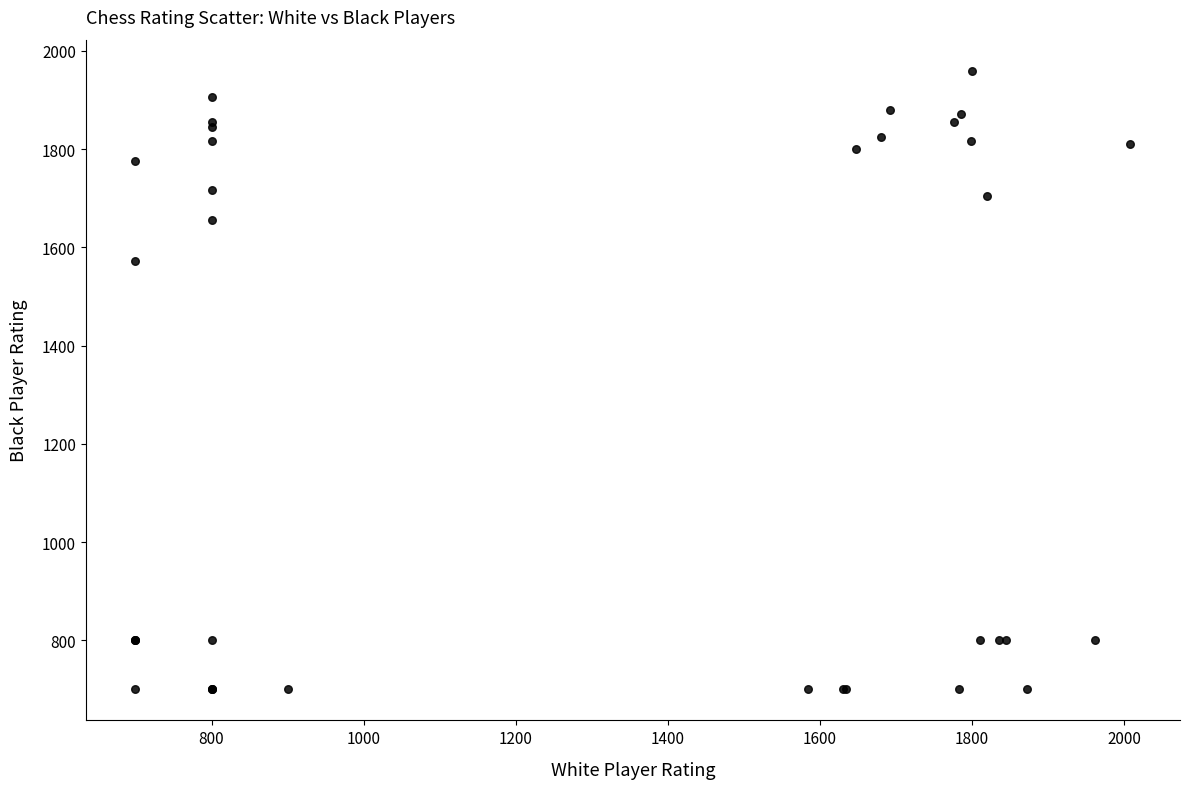

What Y value in the scatter plot is closest to 1330?

1572